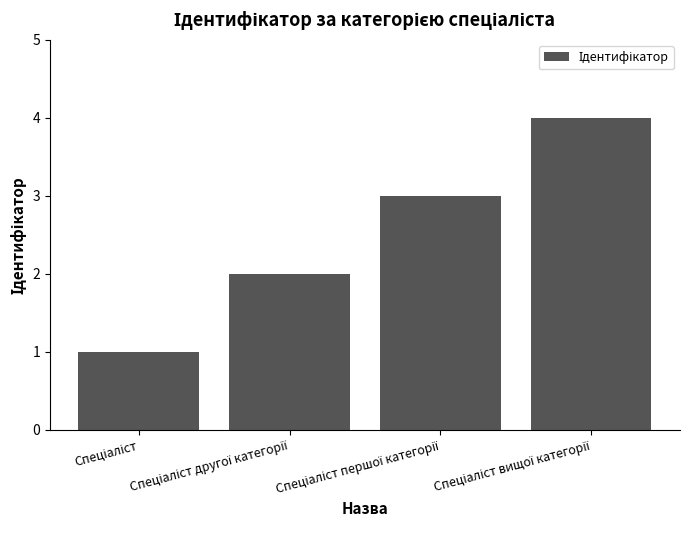

Reading left to right, what are all the values shown in this chart?

1	2	3	4